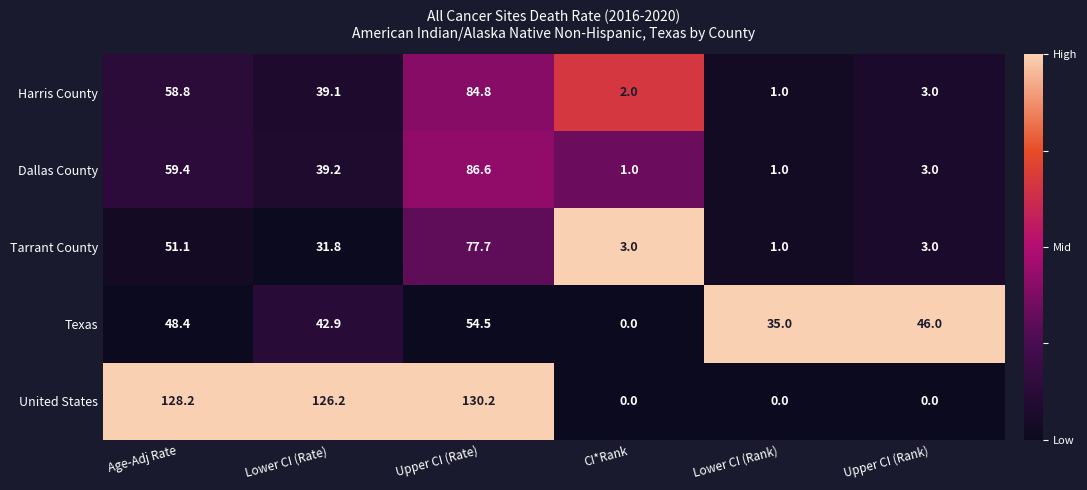

True or false: Harris County has a value of 3.0 at Upper CI (Rank).

True